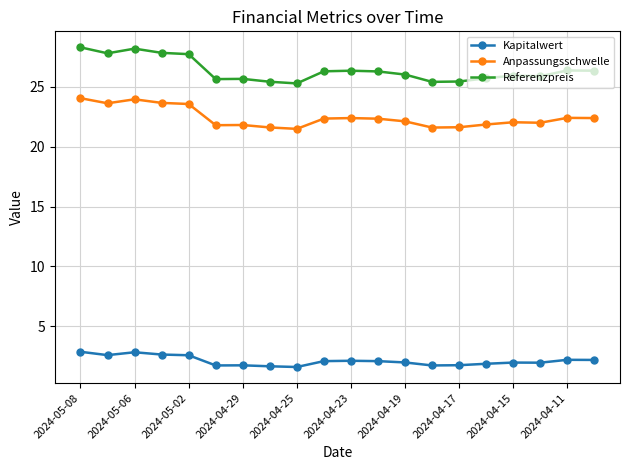

How many Anpassungsschwelle values are between 21 and 23?

15